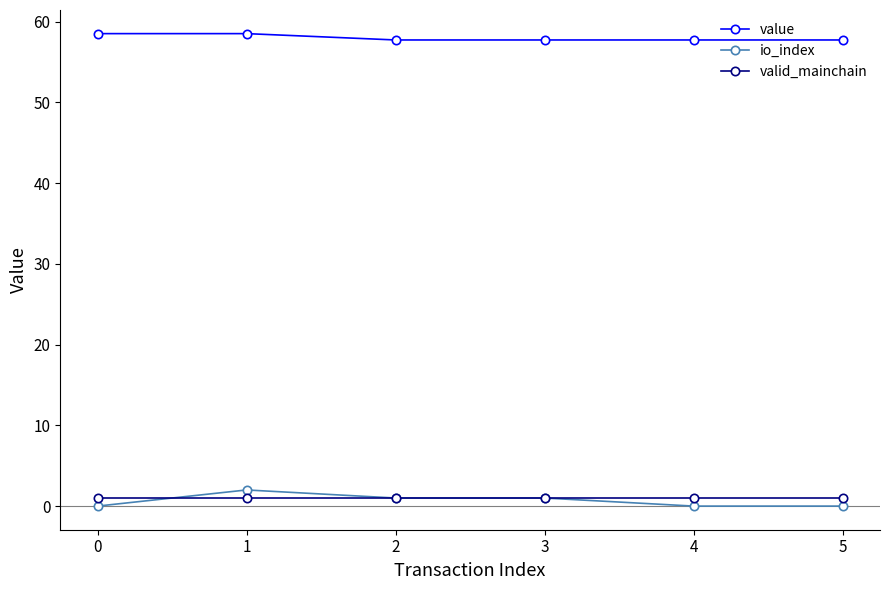

True or false: value has a value of 22.8 at 4.

False